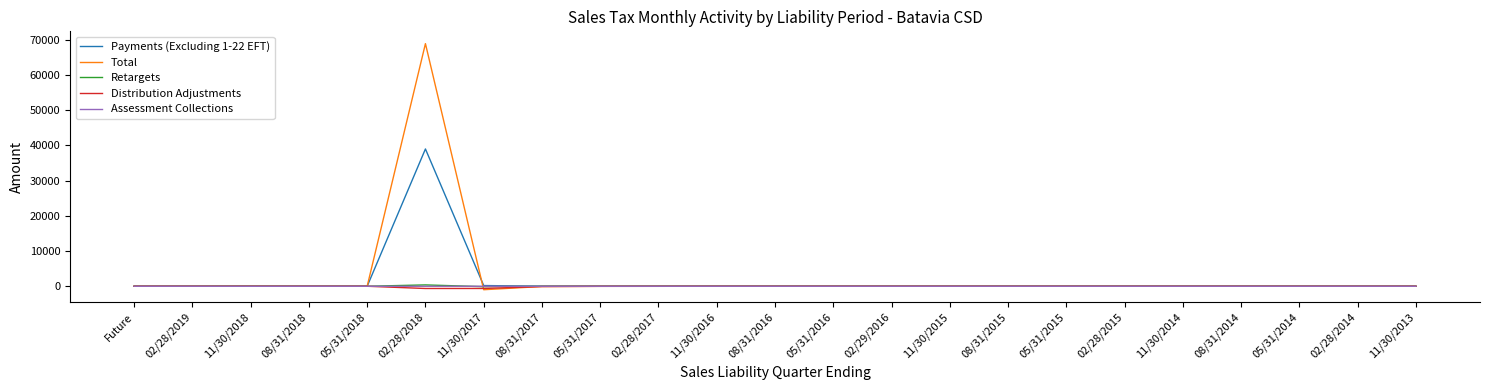

How many distinct data groups are displayed?

5